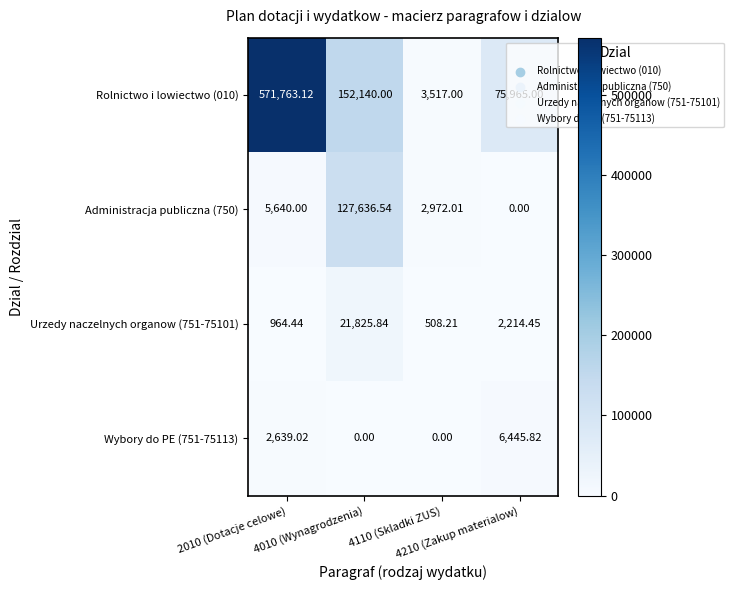

Reading left to right, transcribe all the data shown in this chart.

Rolnictwo i lowiectwo (010): 2010 (Dotacje celowe)=571763.1	4010 (Wynagrodzenia)=152140.0	4110 (Skladki ZUS)=3517.0	4210 (Zakup materialow)=75965.0
Administracja publiczna (750): 2010 (Dotacje celowe)=5640.0	4010 (Wynagrodzenia)=127636.5	4110 (Skladki ZUS)=2972.0	4210 (Zakup materialow)=0.0
Urzedy naczelnych organow (751-75101): 2010 (Dotacje celowe)=964.4	4010 (Wynagrodzenia)=21825.8	4110 (Skladki ZUS)=508.2	4210 (Zakup materialow)=2214.4
Wybory do PE (751-75113): 2010 (Dotacje celowe)=2639.0	4010 (Wynagrodzenia)=0.0	4110 (Skladki ZUS)=0.0	4210 (Zakup materialow)=6445.8